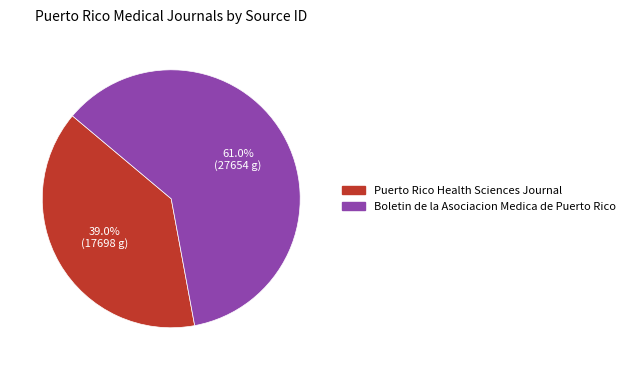

Does any single category account for the majority?

Yes